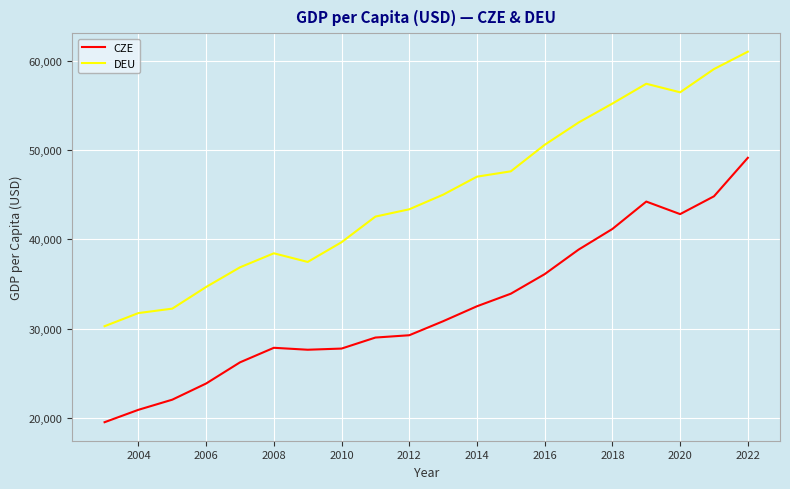

What are all the series names shown in the legend?

CZE, DEU